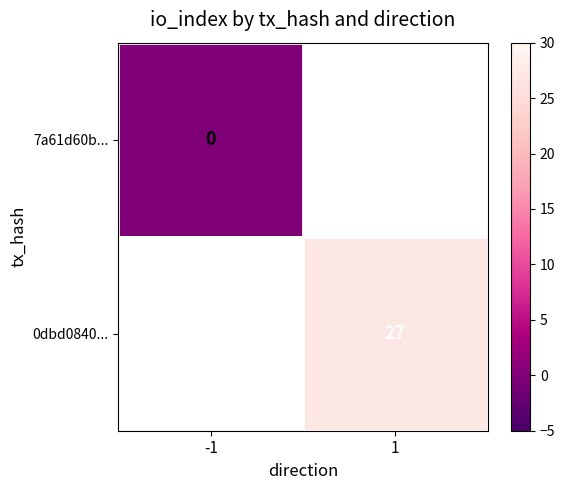

How many distinct data groups are displayed?

2